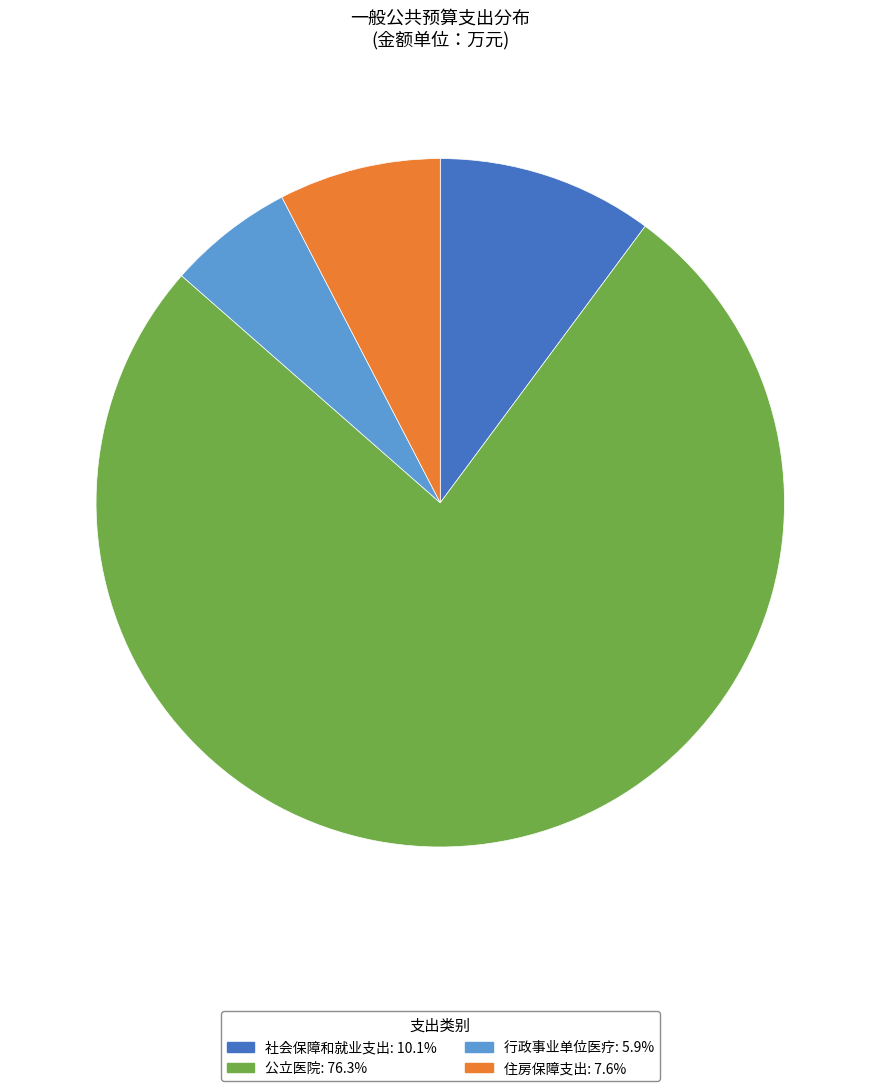

Approximately how many times larger is the value at 行政事业单位医疗 compared to 社会保障和就业支出?

0.6